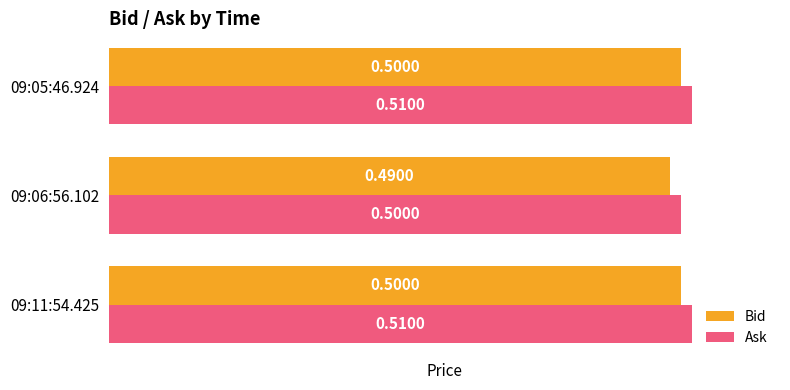

At 09:05:46.924, list the series in order from largest to smallest.

Ask, Bid